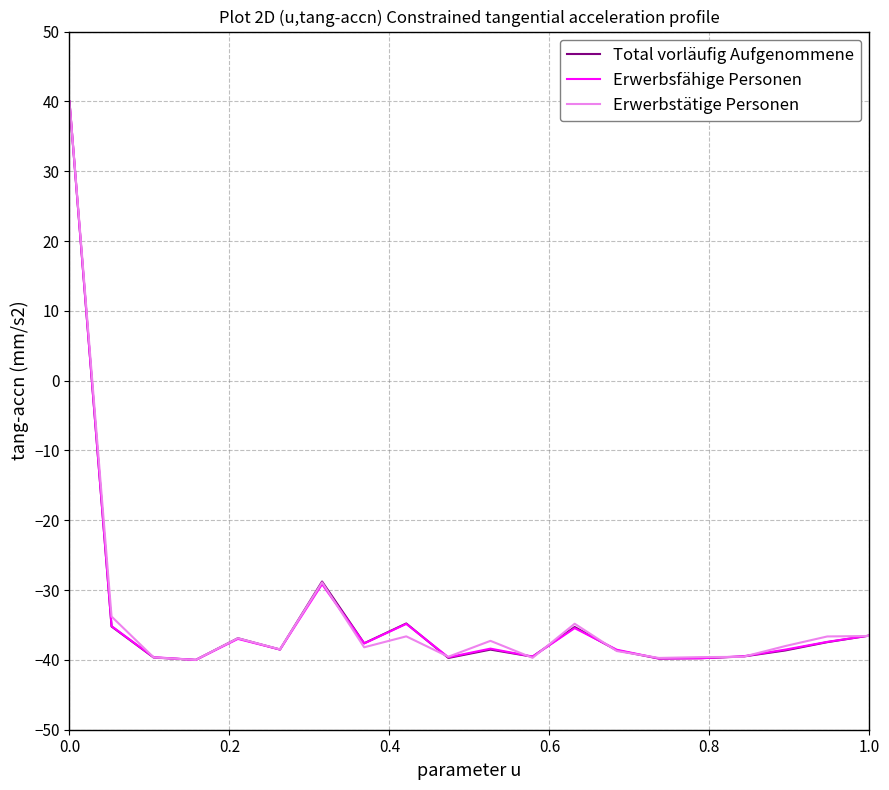

What is the maximum value shown in the chart?

40.0